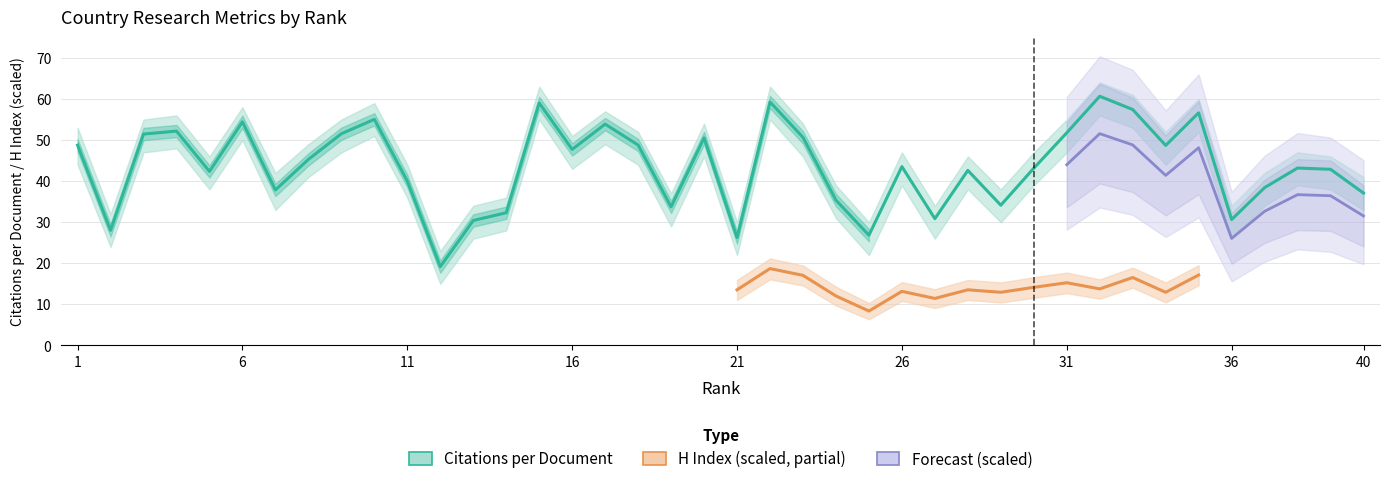

Is it true that the value at 35 is 56.6?

True